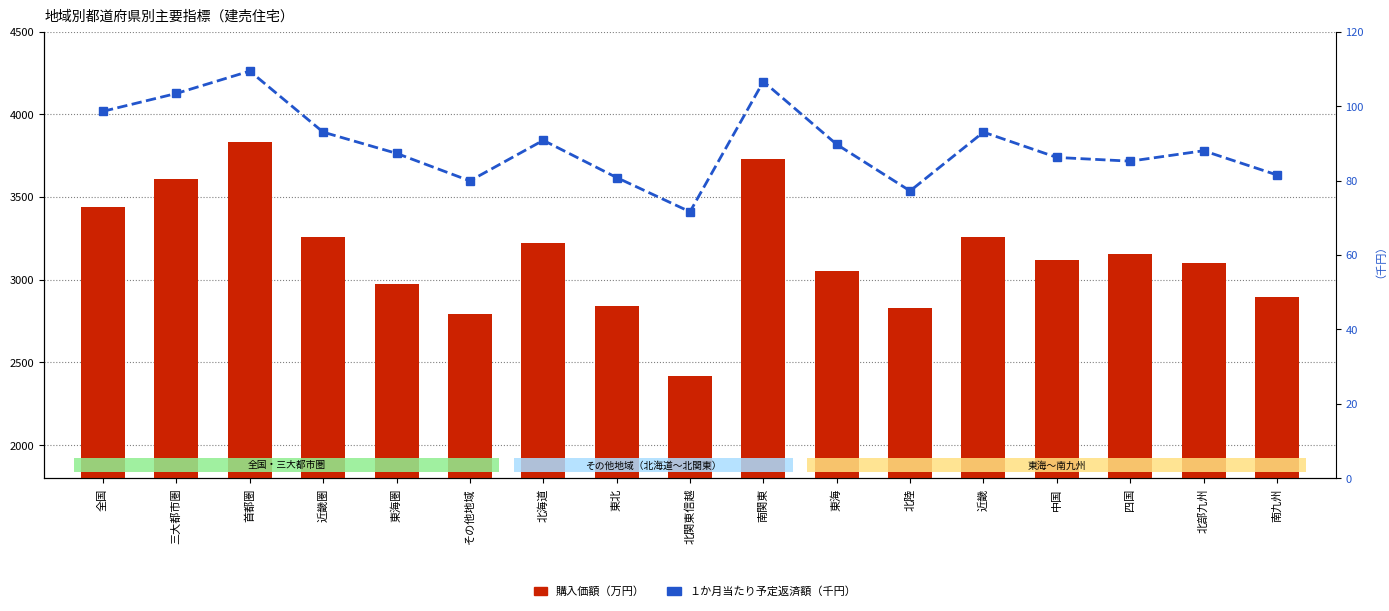

How many data points does each series have?

17